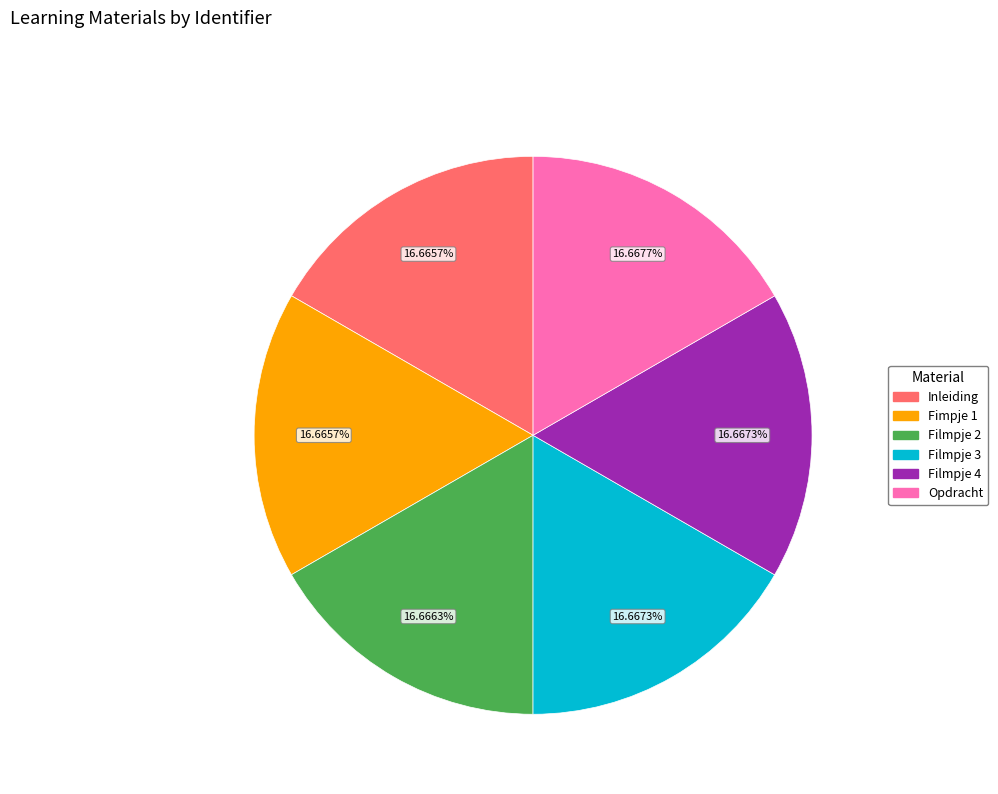

Approximately how many times larger is the value at Fimpje 1 compared to Inleiding?

1.0